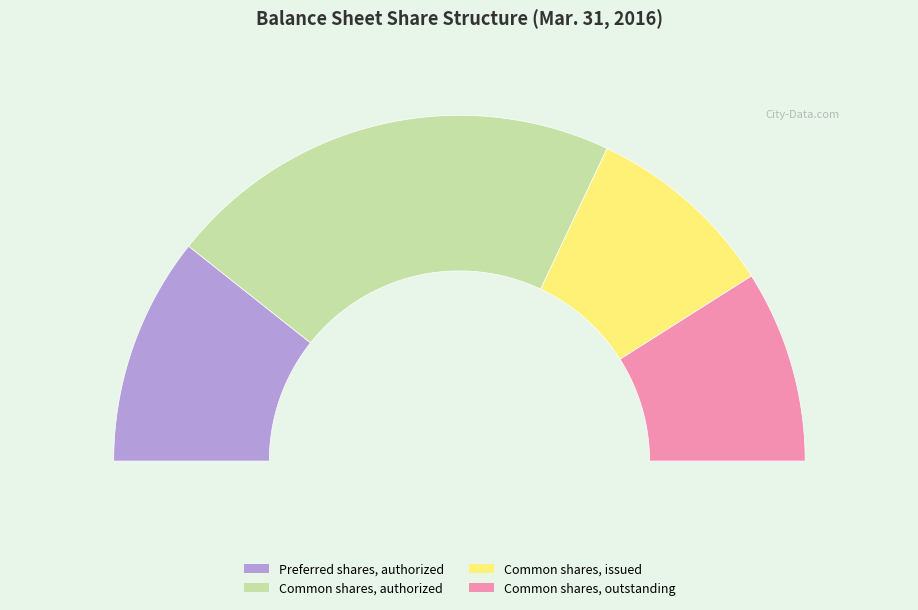

What is the change in value from Preferred shares, authorized to Common shares, outstanding?

-39509893